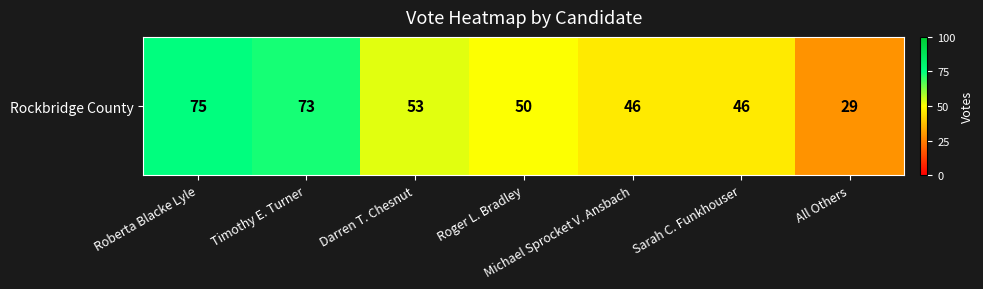

Is it true that the value at Sarah C. Funkhouser is 46?

True